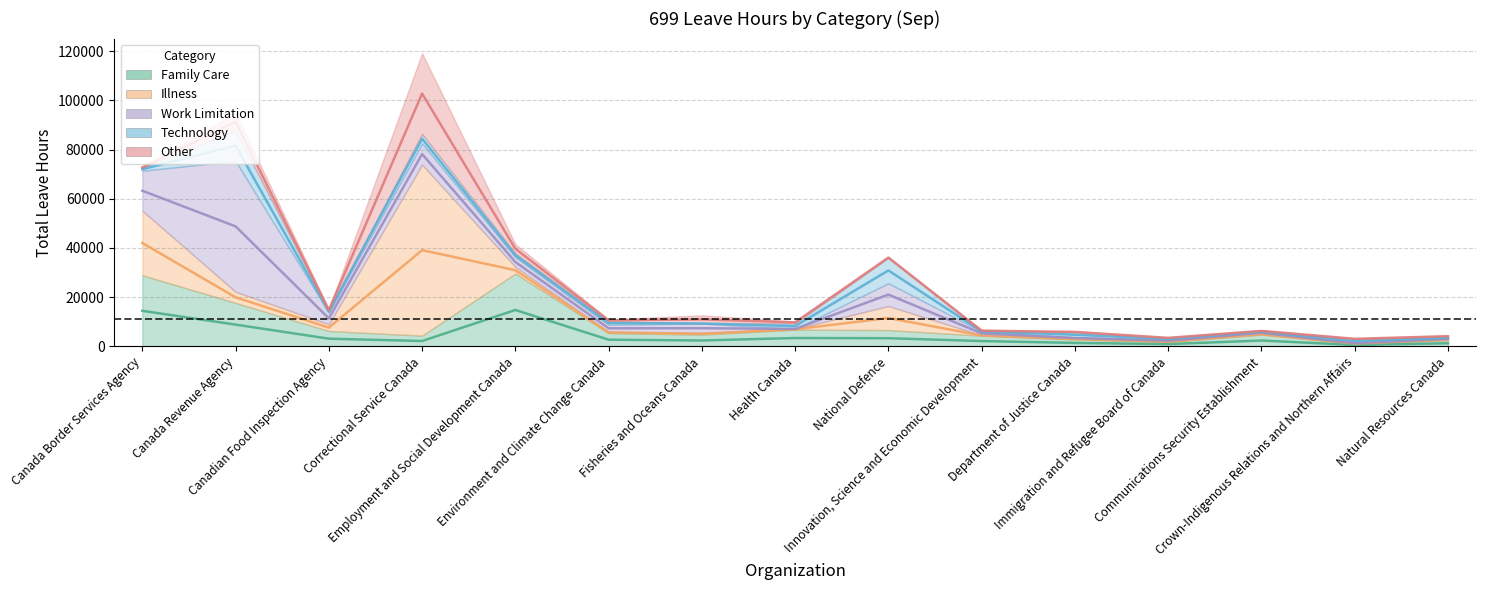

Reading left to right, extract all data points from this chart.

Family Care: Canada Border Services Agency=28915.1	Canada Revenue Agency=17695.4	Canadian Food Inspection Agency=6258.0	Correctional Service Canada=4353.4	Employment and Social Development Canada=29596.3	Environment and Climate Change Canada=5420.4	Fisheries and Oceans Canada=4792.5	Health Canada=6797.7	National Defence=6635.3	Innovation, Science and Economic Development=4331.9	Department of Justice Canada=2806.5	Immigration and Refugee Board of Canada=1840.8	Communications Security Establishment=4777.2	Crown-Indigenous Relations and Northern Affairs=1139.2	Natural Resources Canada=2524.0
Illness: Canada Border Services Agency=26250.7	Canada Revenue Agency=4511.5	Canadian Food Inspection Agency=2735.7	Correctional Service Canada=69537.1	Employment and Social Development Canada=2741.8	Environment and Climate Change Canada=477.0	Fisheries and Oceans Canada=669.8	Health Canada=300.1	National Defence=9785.6	Innovation, Science and Economic Development=190.9	Department of Justice Canada=314.1	Immigration and Refugee Board of Canada=115.0	Communications Security Establishment=302.7	Crown-Indigenous Relations and Northern Affairs=63.8	Natural Resources Canada=388.0
Work Limitation: Canada Border Services Agency=16237.4	Canada Revenue Agency=53183.0	Canadian Food Inspection Agency=4809.1	Correctional Service Canada=8596.0	Employment and Social Development Canada=3949.0	Environment and Climate Change Canada=2900.7	Fisheries and Oceans Canada=3838.7	Health Canada=0.0	National Defence=9255.1	Innovation, Science and Economic Development=1546.0	Department of Justice Canada=561.6	Immigration and Refugee Board of Canada=731.8	Communications Security Establishment=936.0	Crown-Indigenous Relations and Northern Affairs=195.0	Natural Resources Canada=305.3
Technology: Canada Border Services Agency=1282.3	Canada Revenue Agency=12395.6	Canadian Food Inspection Agency=537.8	Correctional Service Canada=3877.5	Employment and Social Development Canada=1506.1	Environment and Climate Change Canada=1375.7	Fisheries and Oceans Canada=24.5	Health Canada=2244.0	National Defence=10409.9	Innovation, Science and Economic Development=70.0	Department of Justice Canada=2096.3	Immigration and Refugee Board of Canada=684.0	Communications Security Establishment=2.0	Crown-Indigenous Relations and Northern Affairs=1526.1	Natural Resources Canada=542.1
Other: Canada Border Services Agency=97.1	Canada Revenue Agency=7136.4	Canadian Food Inspection Agency=761.2	Correctional Service Canada=32825.6	Employment and Social Development Canada=3778.3	Environment and Climate Change Canada=808.9	Fisheries and Oceans Canada=3287.6	Health Canada=821.1	National Defence=43.8	Innovation, Science and Economic Development=493.0	Department of Justice Canada=205.9	Immigration and Refugee Board of Canada=186.8	Communications Security Establishment=520.7	Crown-Indigenous Relations and Northern Affairs=288.5	Natural Resources Canada=727.3